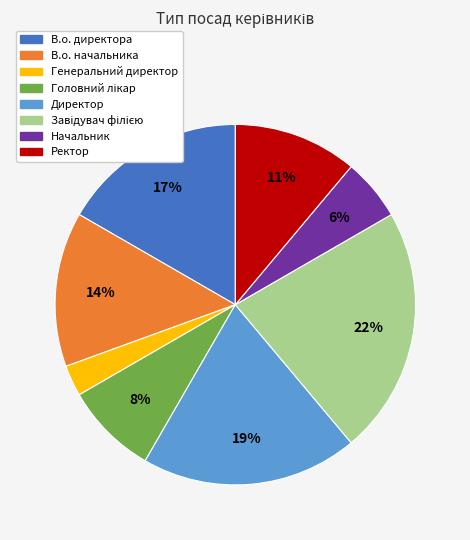

Which has a higher value, Генеральний директор or В.о. начальника?

В.о. начальника